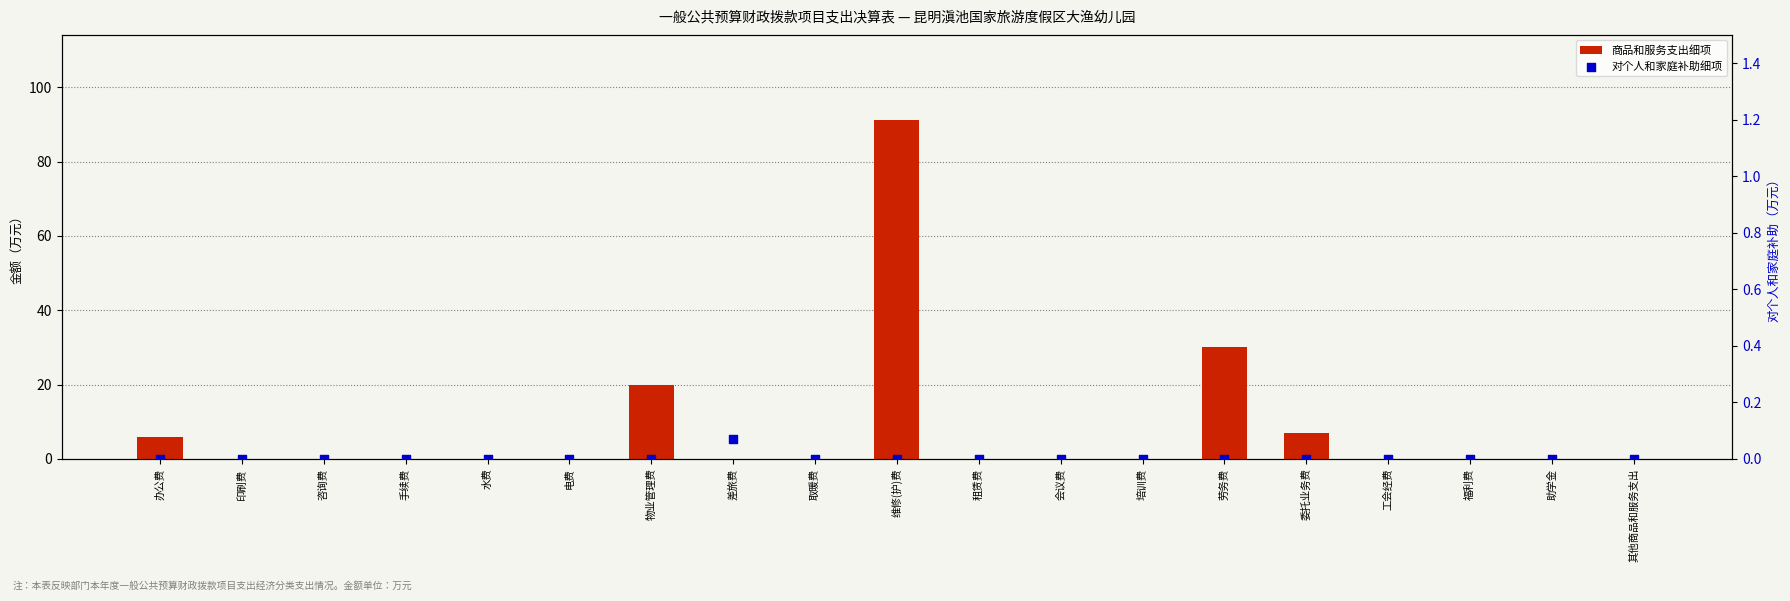

At which category is the sum across all series the highest?

维修(护)费